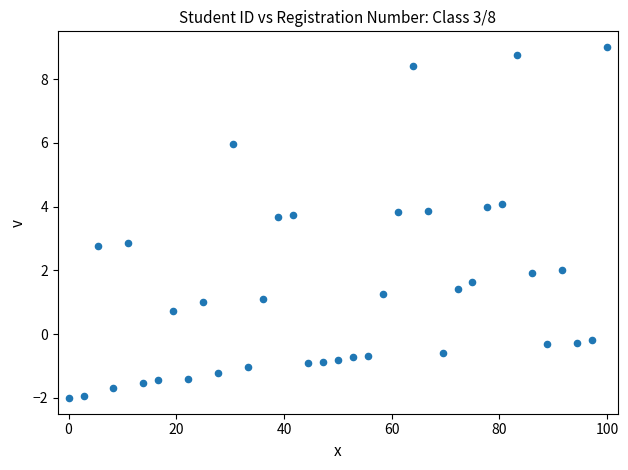

What is the range of Y values (max minus min)?

11.0